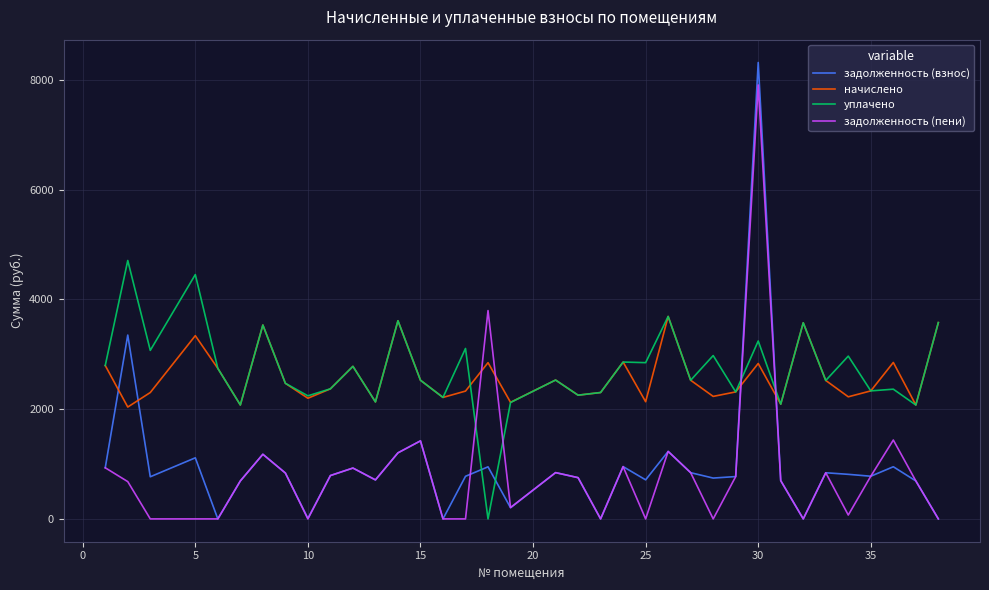

Which series has the widest spread of values?

задолженность (взнос)